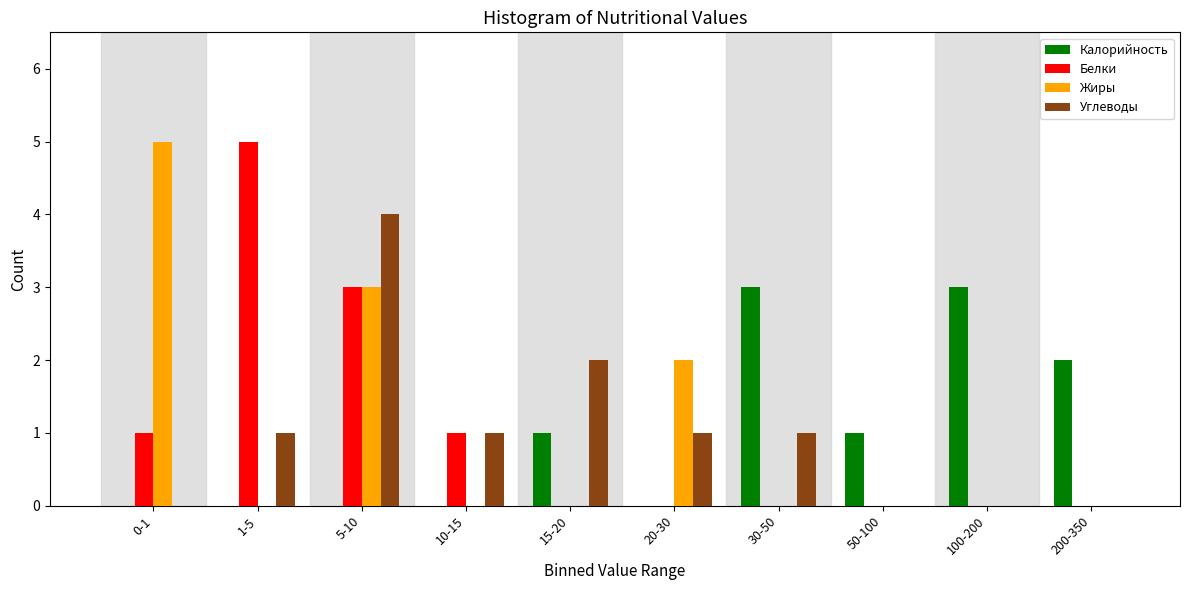

Between 10-15 and 30-50, which series saw the biggest shift?

Калорийность